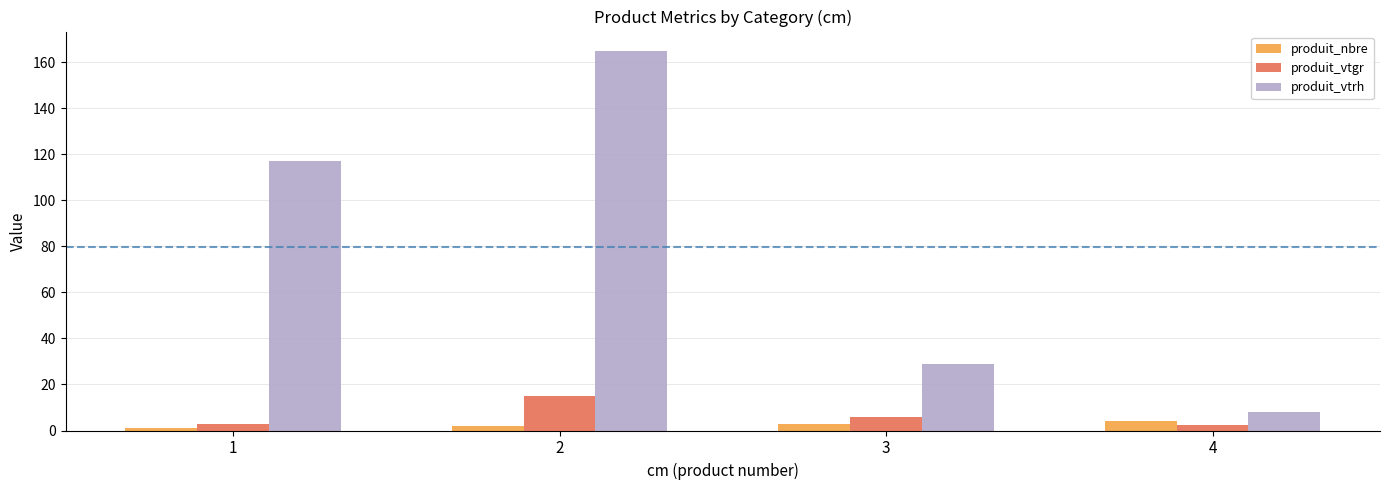

At 1, list the series in order from largest to smallest.

produit_vtrh, produit_vtgr, produit_nbre